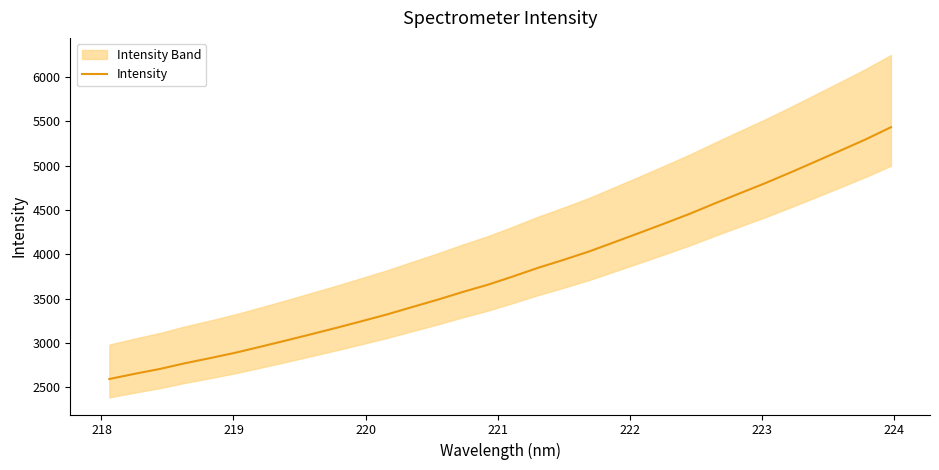

What is the minimum value for Intensity?

2592.4